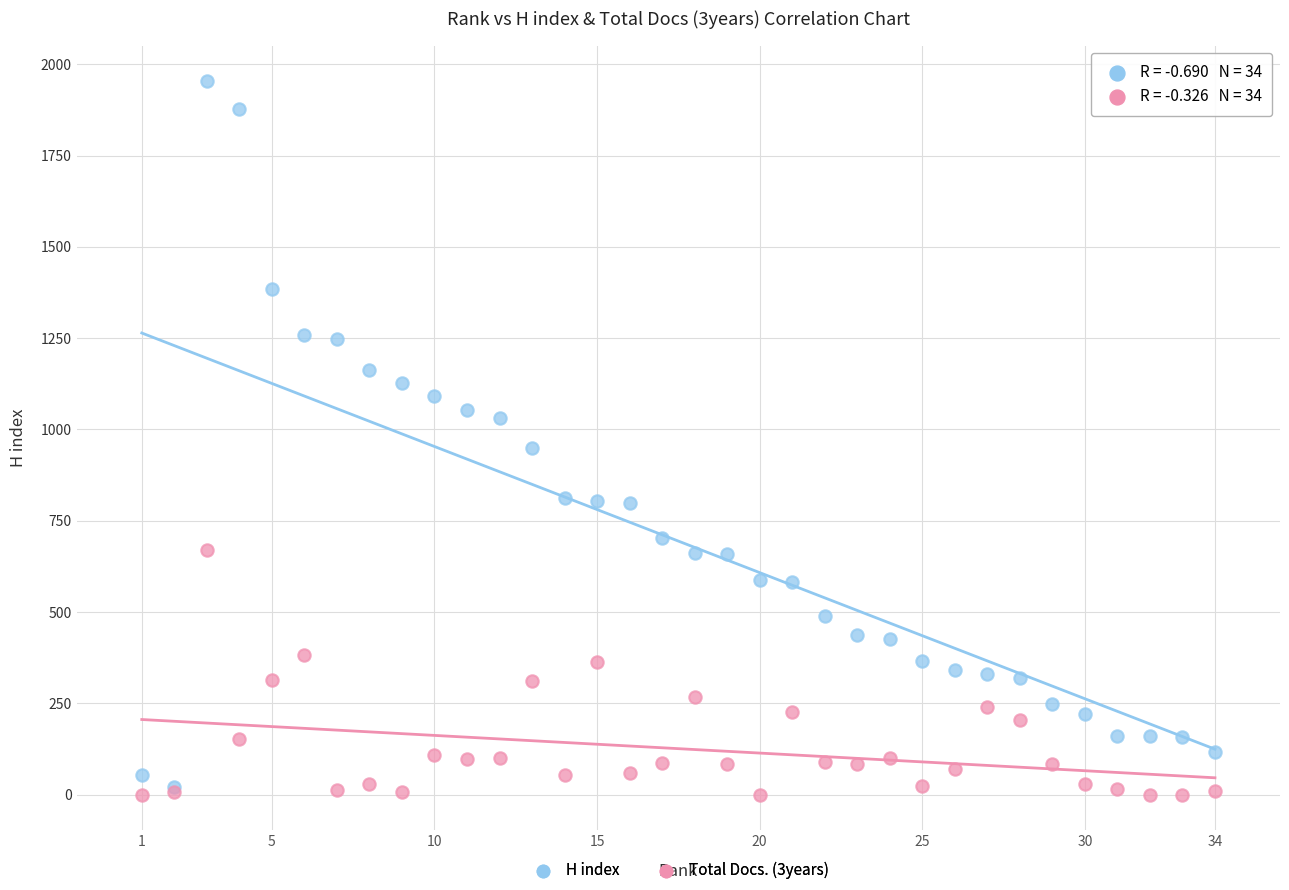

What are all the series names shown in the legend?

H index, Total Docs. (3years)